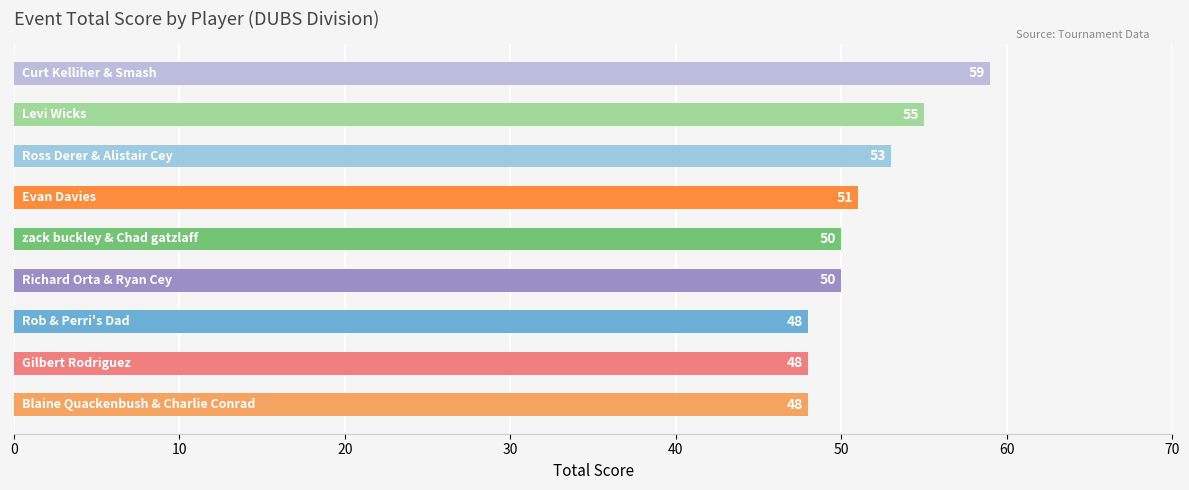

What is the difference between the maximum and minimum values?

11